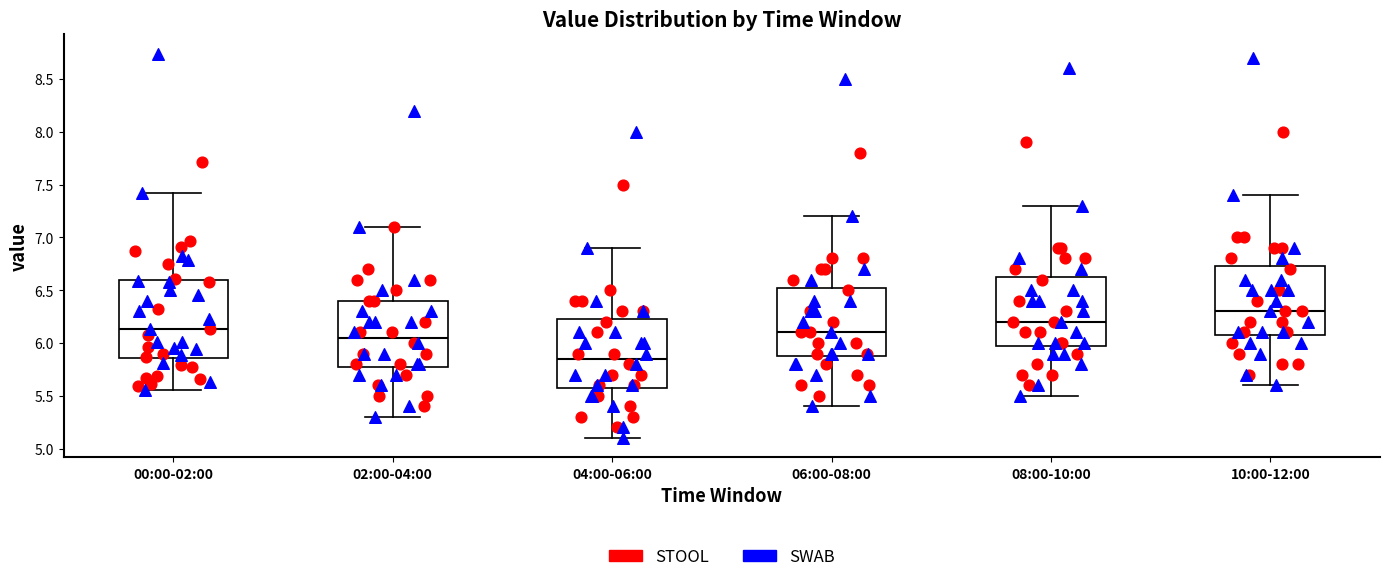

Which box has the highest median line?

10:00-12:00